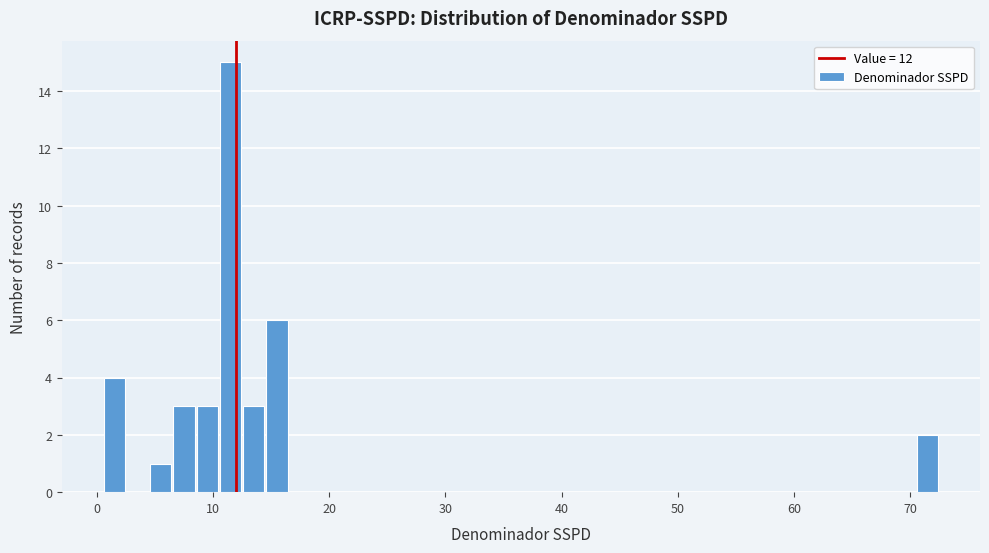

Around what value on the x-axis is the tallest bar? Give the approximate position of its centre, as read against the axis.

12